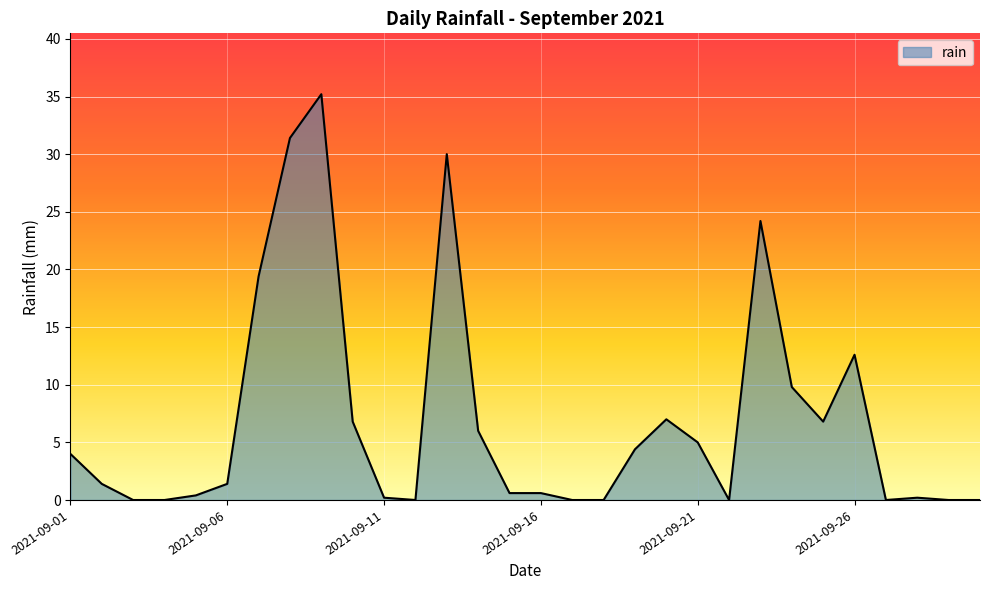

Count the number of categories in the chart.

30